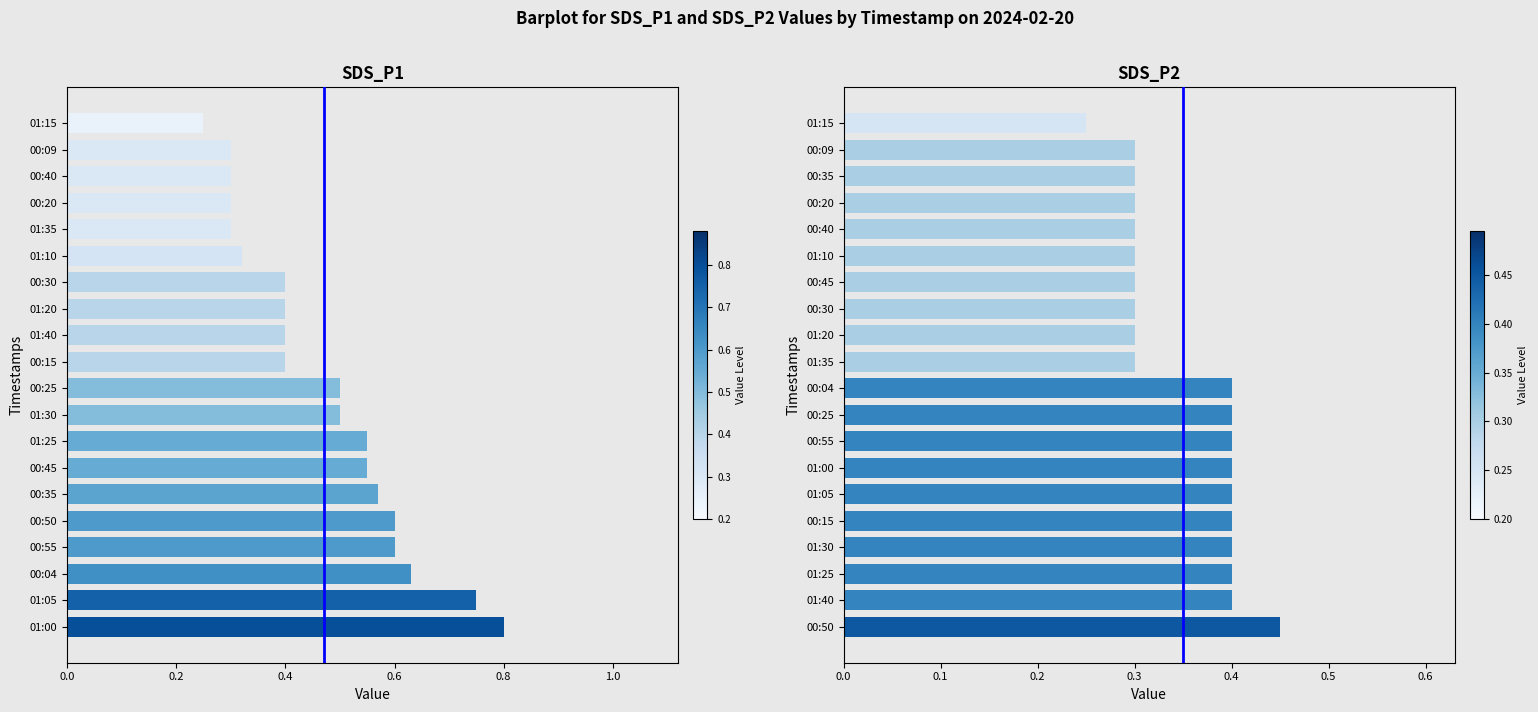

What is the difference between the second highest and second lowest values in the SDS_P1 series?

0.5